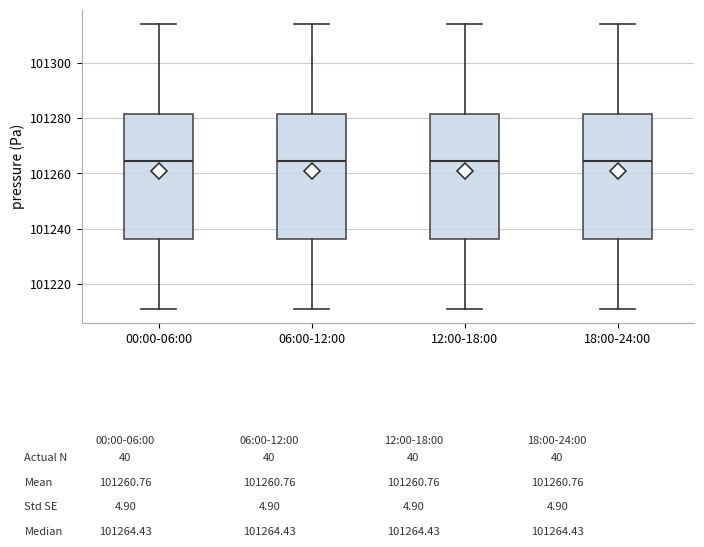

Where is the upper edge of the box for 06:00-12:00 on the y-axis? The values are not printed on the chart, so give them approximately, as read against the axis.

101282